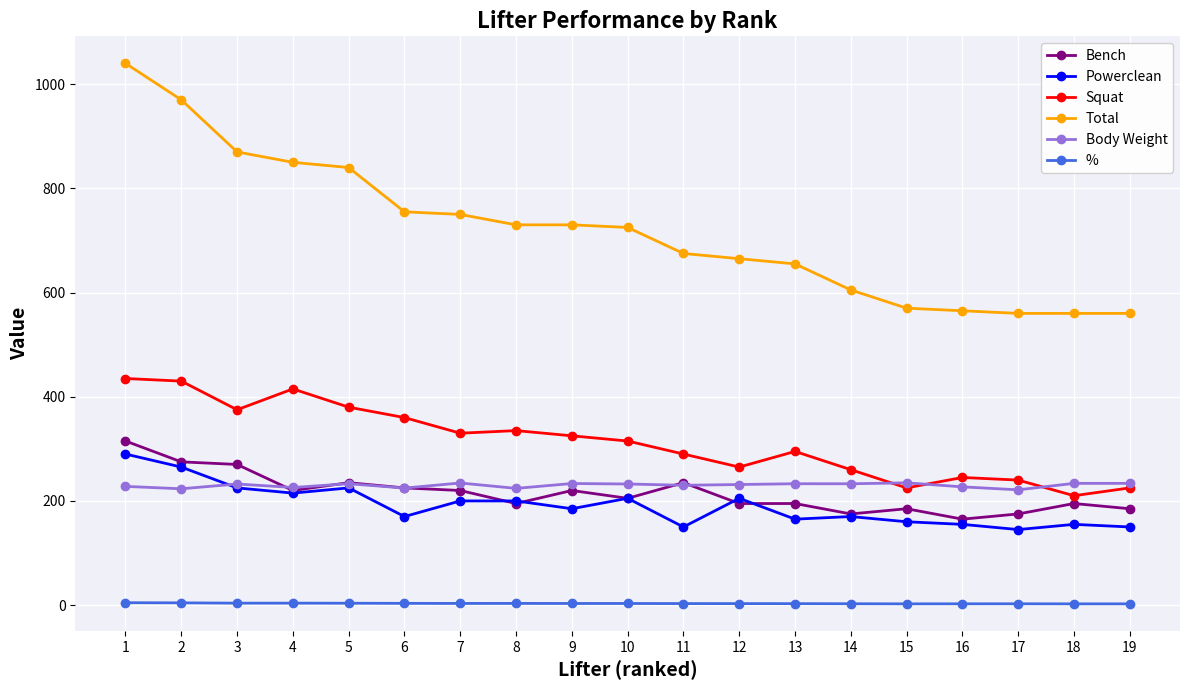

What is the total value across all series at 15?

1377.1